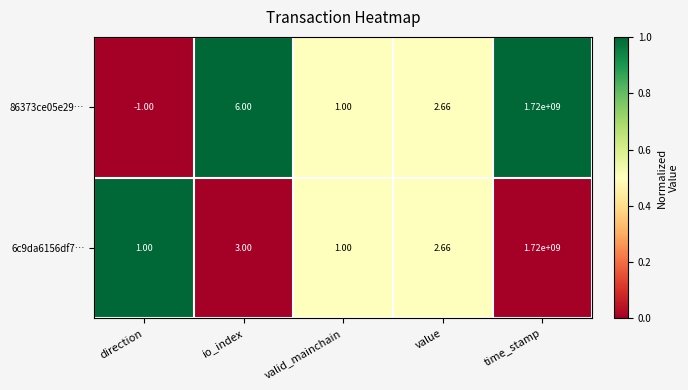

List the labels in order of 86373ce05e29… value, largest first.

time_stamp, io_index, value, valid_mainchain, direction